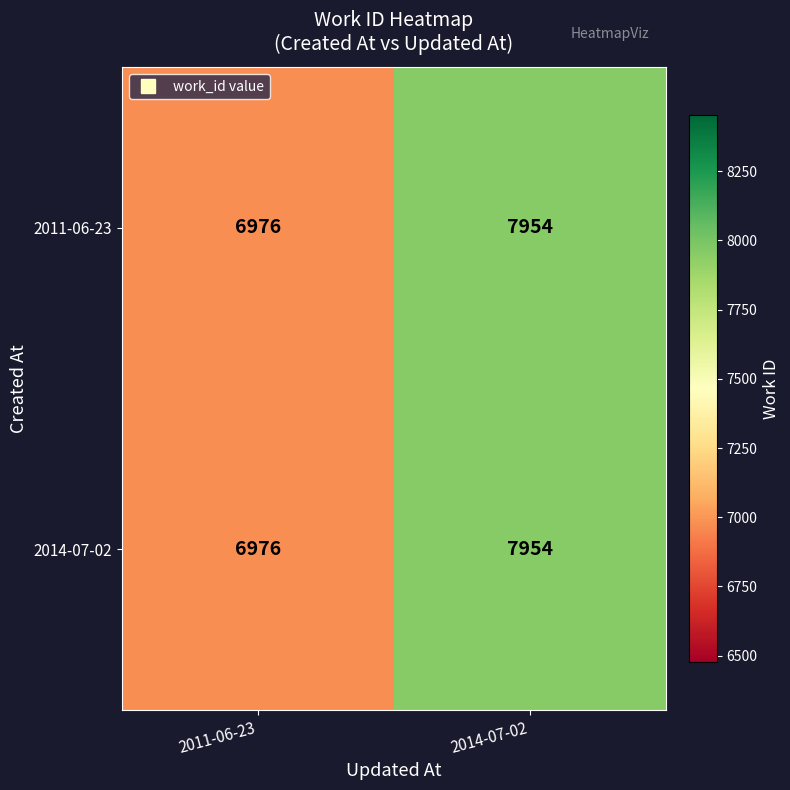

Reading left to right, list all the values displayed in this chart.

2011-06-23: 2011-06-23=6976	2014-07-02=7954
2014-07-02: 2011-06-23=6976	2014-07-02=7954